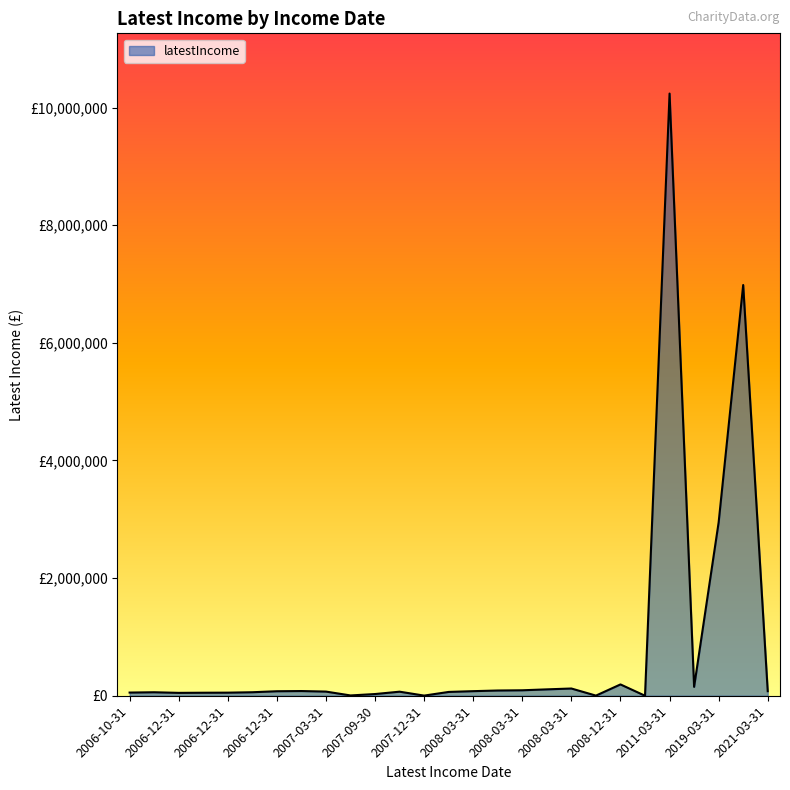

Rank the categories by value from lowest to highest.

2010-07-09, 2008-07-31, 2007-12-31, 2007-09-30, 2007-09-30, 2006-12-31, 2006-12-31, 2006-12-31, 2006-10-31, 2006-11-30, 2006-12-31, 2008-03-31, 2007-09-30, 2007-03-31, 2006-12-31, 2021-03-31, 2008-03-31, 2006-12-31, 2008-03-31, 2008-03-31, 2008-03-31, 2008-03-31, 2015-12-31, 2008-12-31, 2019-03-31, 2020-03-31, 2011-03-31